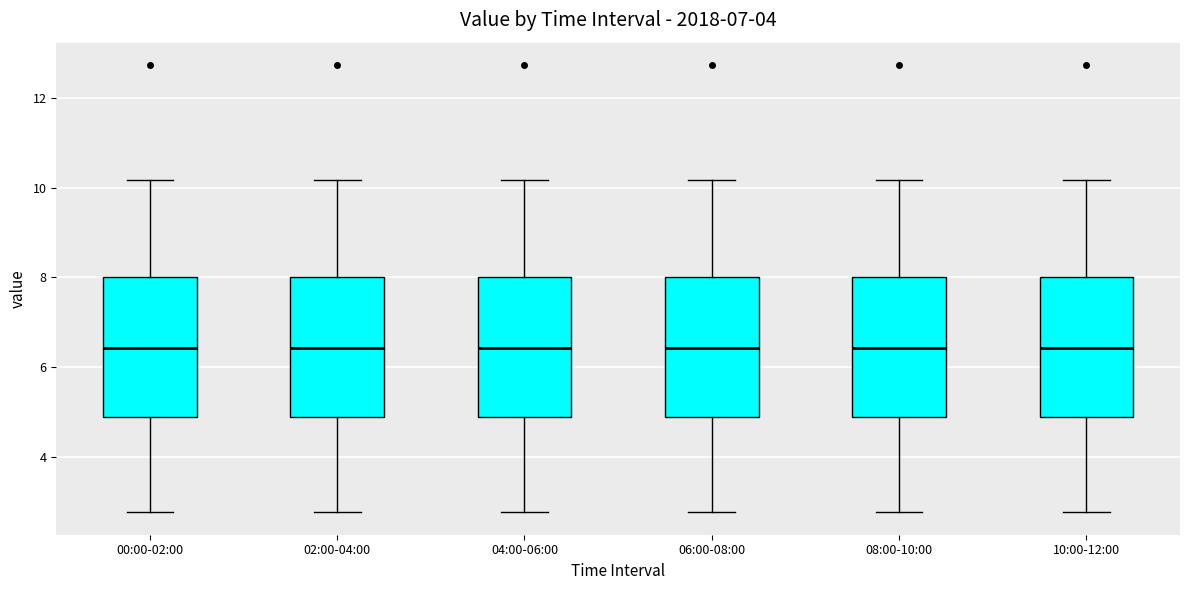

Reading left to right, transcribe this box plot: for each box, give where its median line is, the range the box spans, and where its two whiskers end, as read against the y-axis. The values are not printed on the chart, so give them approximately, as read against the axis.

00:00-02:00: median 6.4, box 5.0 to 8.0, whiskers 2.8 to 10.2
02:00-04:00: median 6.4, box 5.0 to 8.0, whiskers 2.8 to 10.2
04:00-06:00: median 6.4, box 5.0 to 8.0, whiskers 2.8 to 10.2
06:00-08:00: median 6.4, box 5.0 to 8.0, whiskers 2.8 to 10.2
08:00-10:00: median 6.4, box 5.0 to 8.0, whiskers 2.8 to 10.2
10:00-12:00: median 6.4, box 5.0 to 8.0, whiskers 2.8 to 10.2